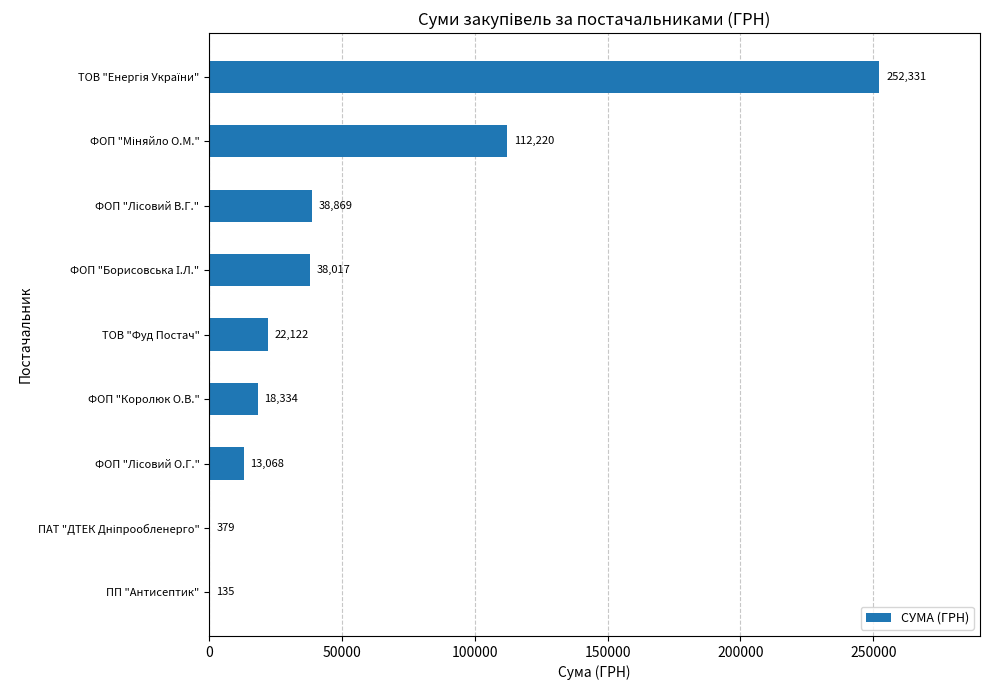

What value does the data have at ПП "Антисептик"?

135.0